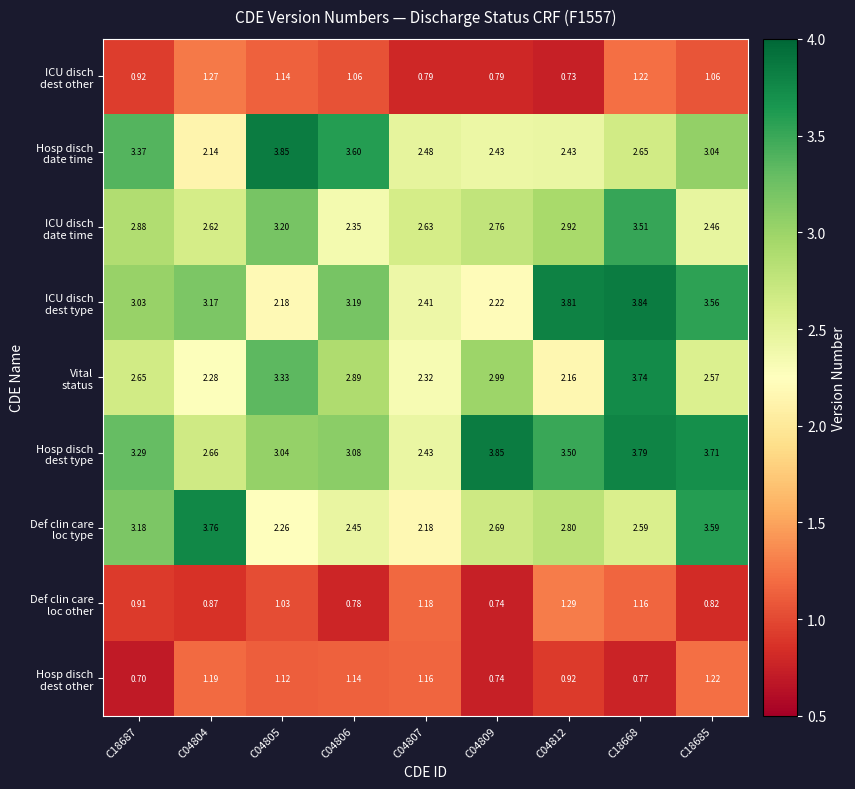

How many distinct data groups are displayed?

9